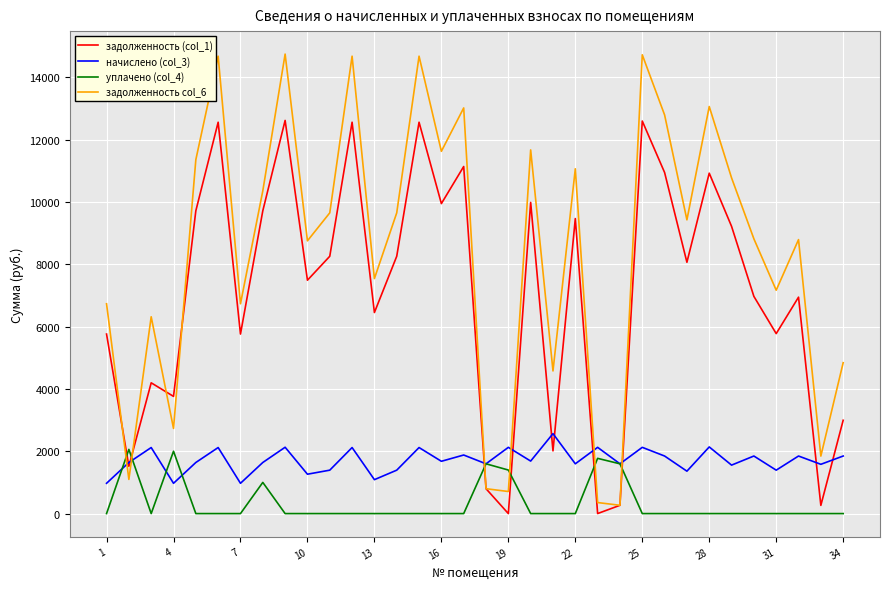

Which series has the largest total across all categories?

задолженность col_6